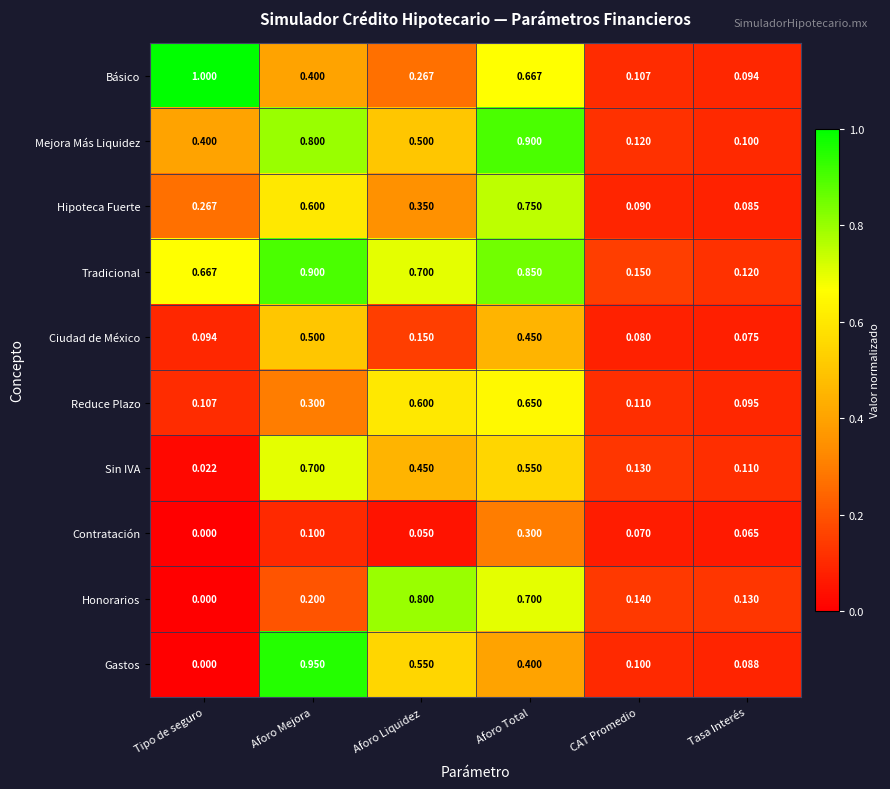

Rank the categories by Gastos value from lowest to highest.

Tipo de seguro, Tasa Interés, CAT Promedio, Aforo Total, Aforo Liquidez, Aforo Mejora